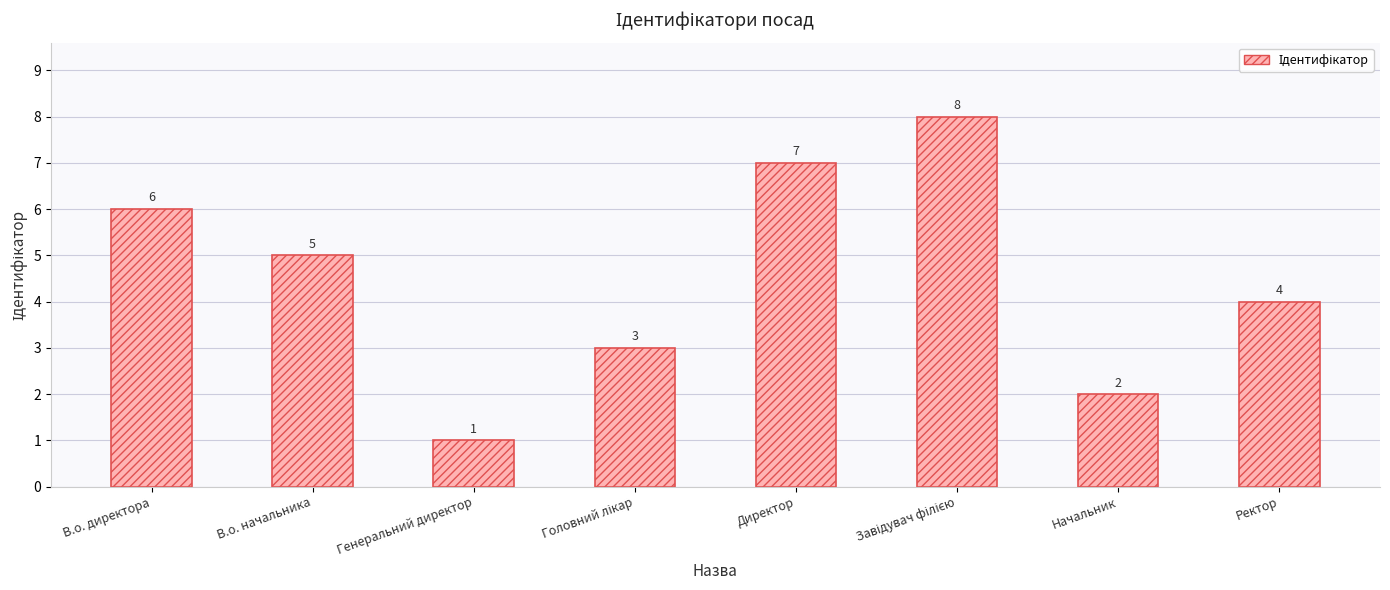

Count the number of categories in the chart.

8